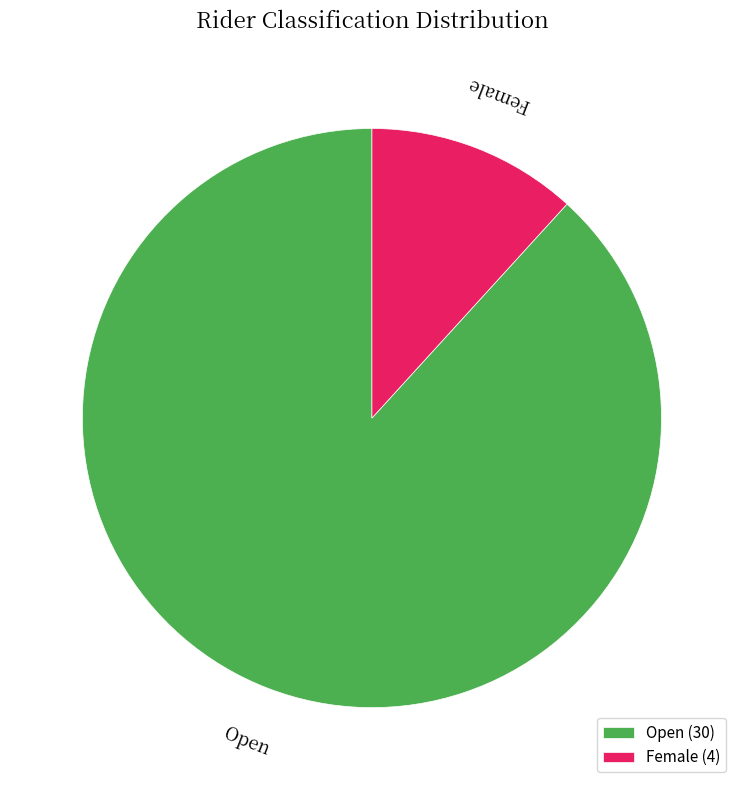

Which category has the smallest portion of the pie?

Female